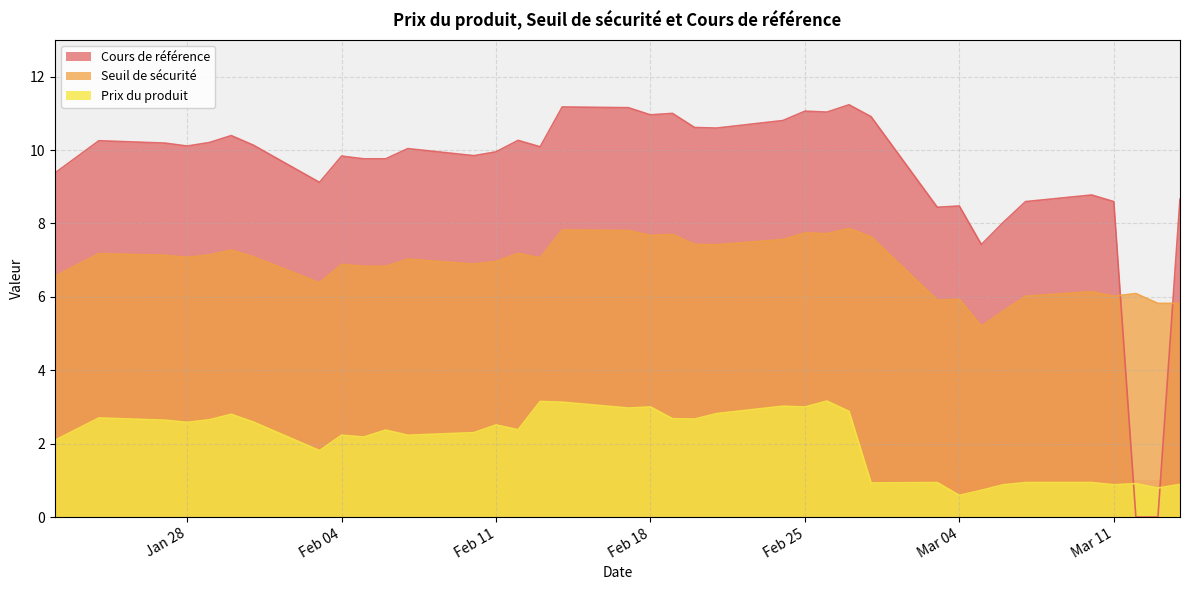

Where is Seuil de sécurité nearest to the value 6?

2025-03-11